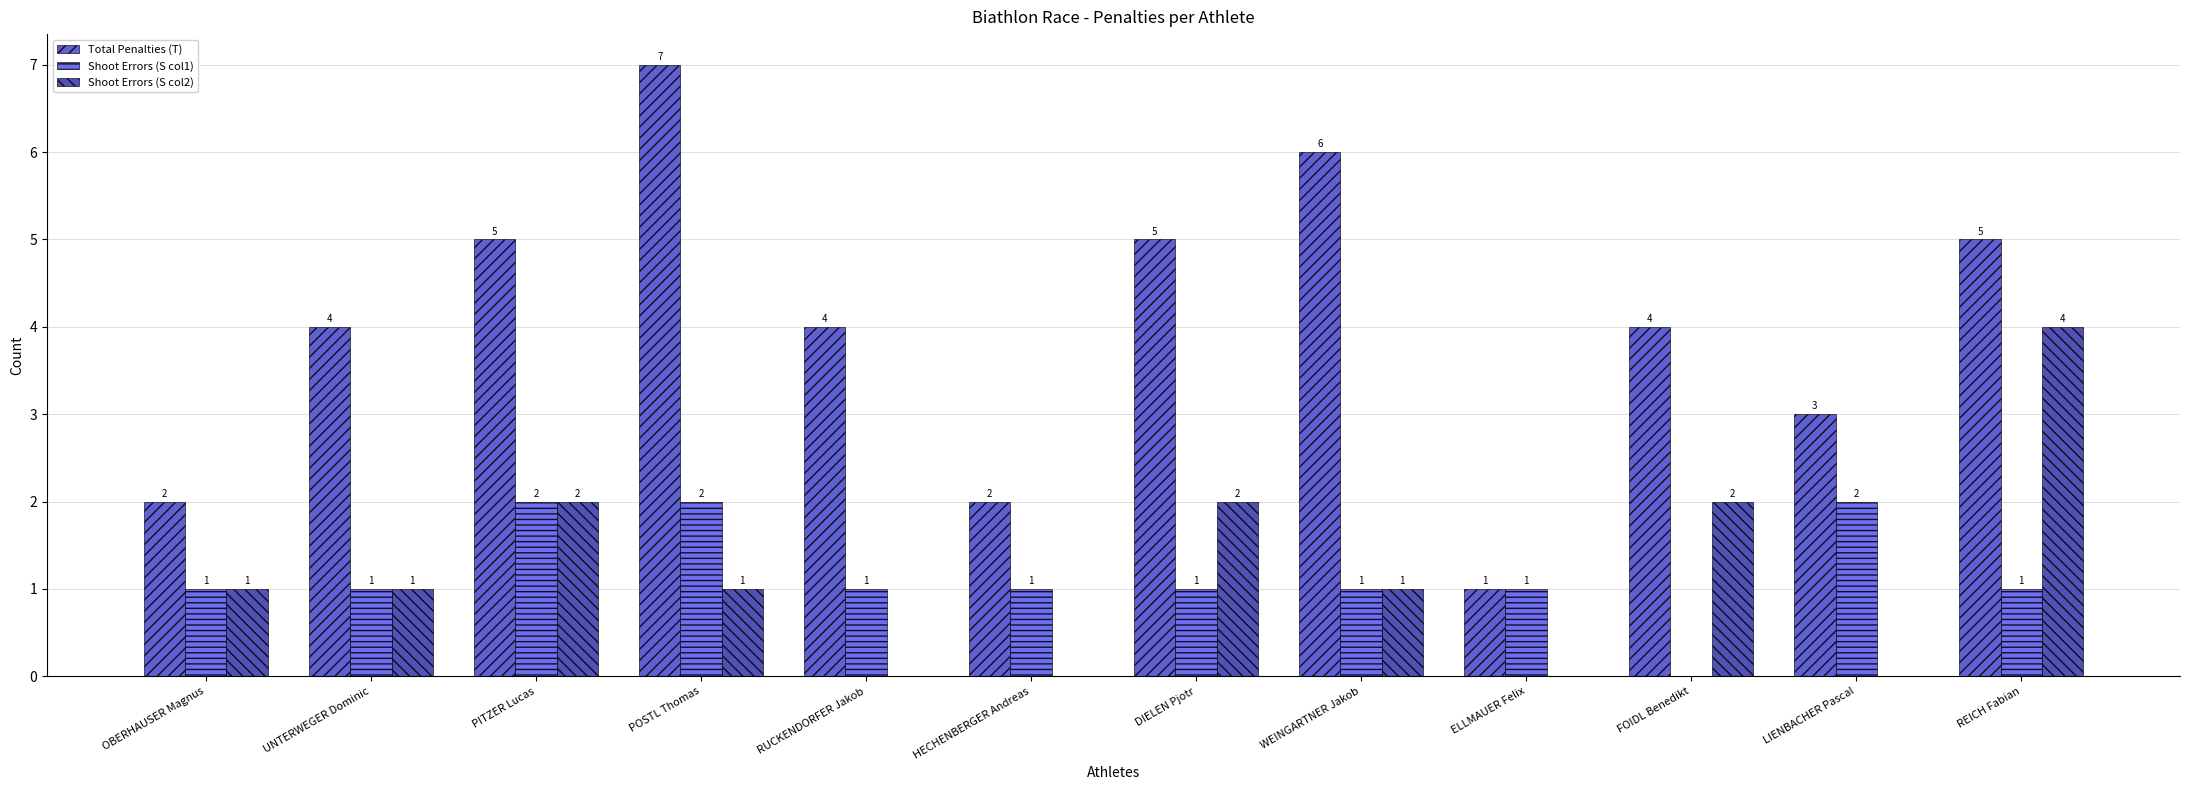

What is the difference between the second highest and second lowest values in the Total Penalties (T) series?

4